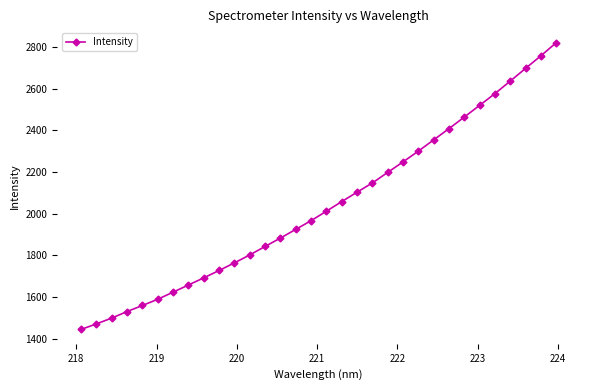

What is the difference between the maximum and minimum values?

1375.2